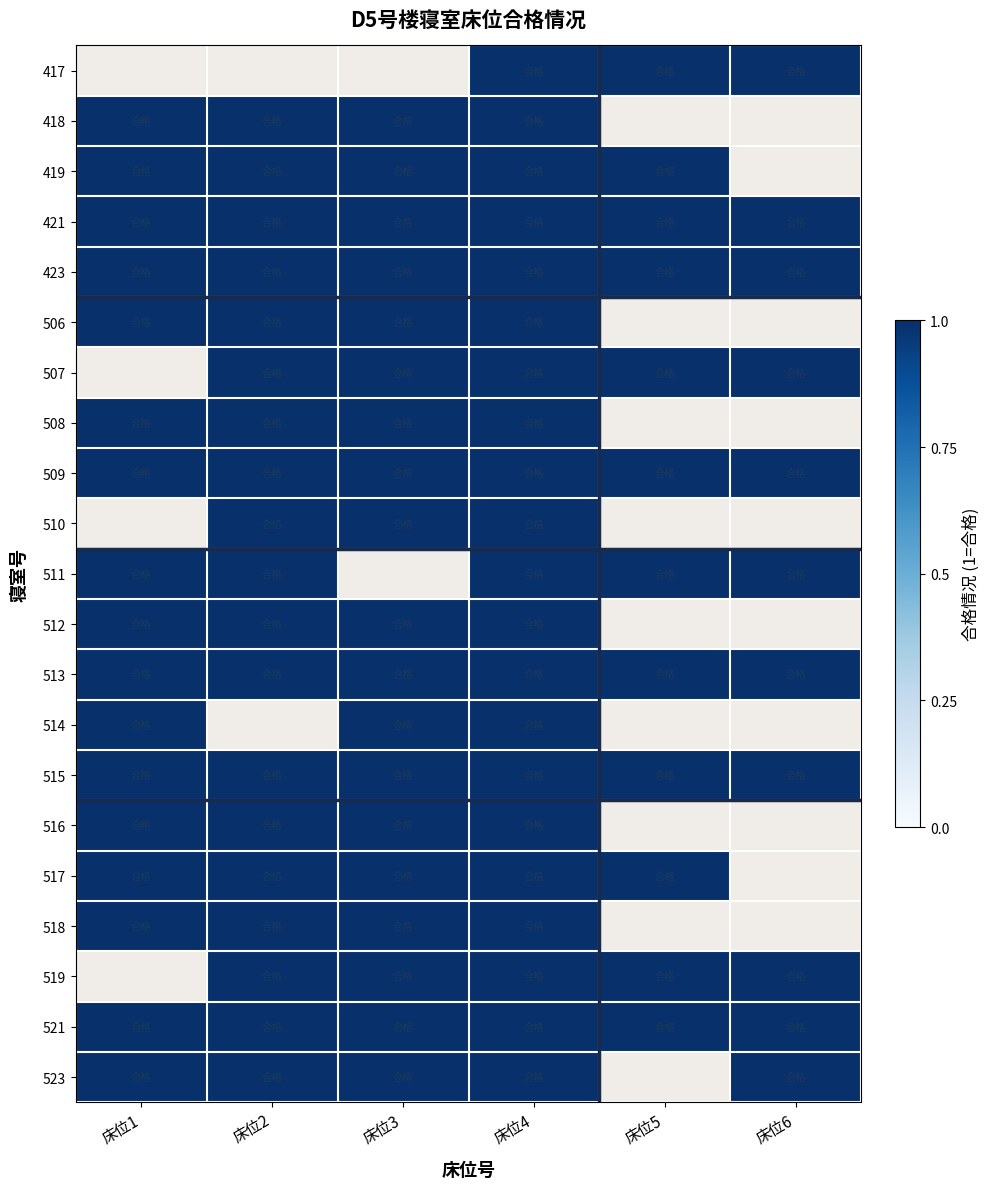

True or false: 511 has a value of 1.0 at 床位2.

True